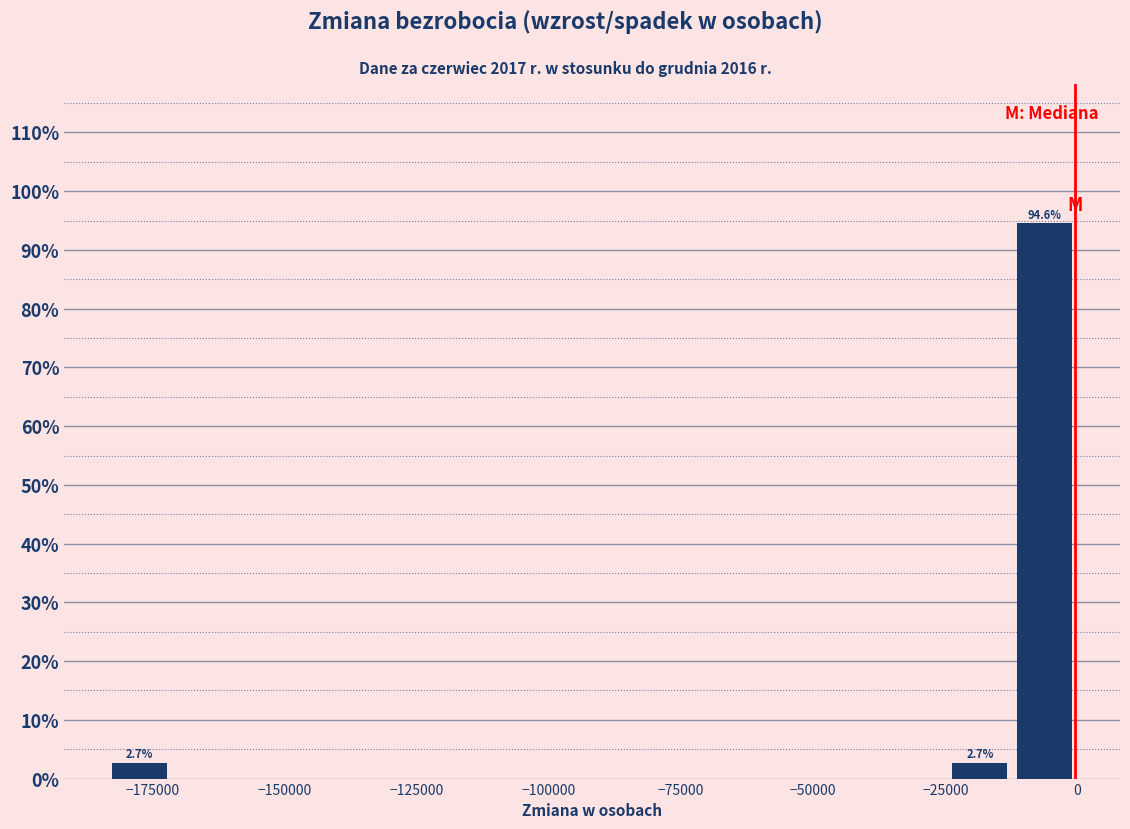

Read against the x-axis, roughly where is the centre of the tallest bar?

-5000